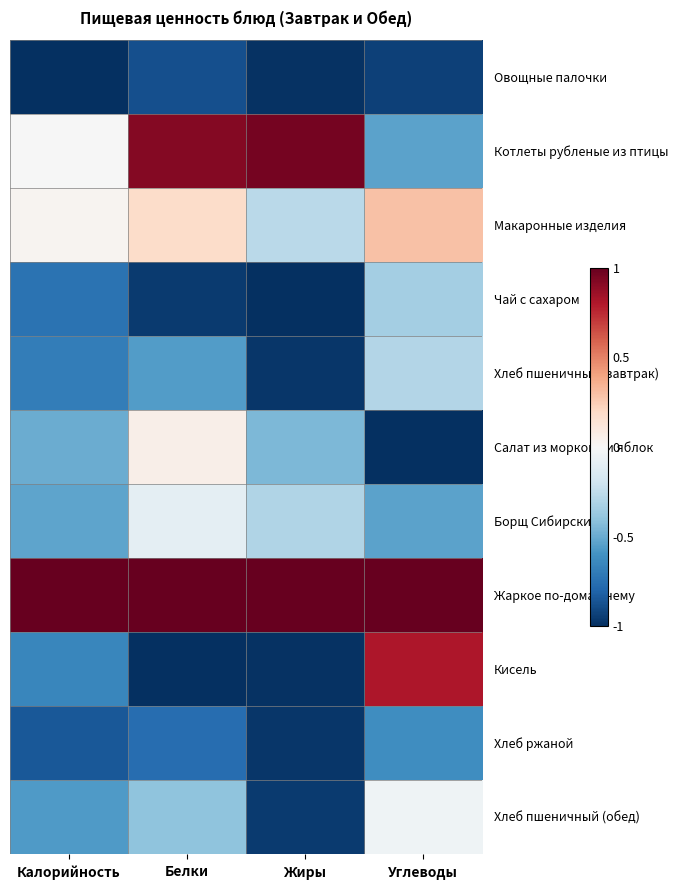

At Жиры, list the series in order from smallest to largest.

Чай с сахаром, Овощные палочки, Кисель, Хлеб пшеничный (завтрак), Хлеб ржаной, Хлеб пшеничный (обед), Салат из моркови и яблок, Борщ Сибирский, Макаронные изделия, Котлеты рубленые из птицы, Жаркое по-домашнему